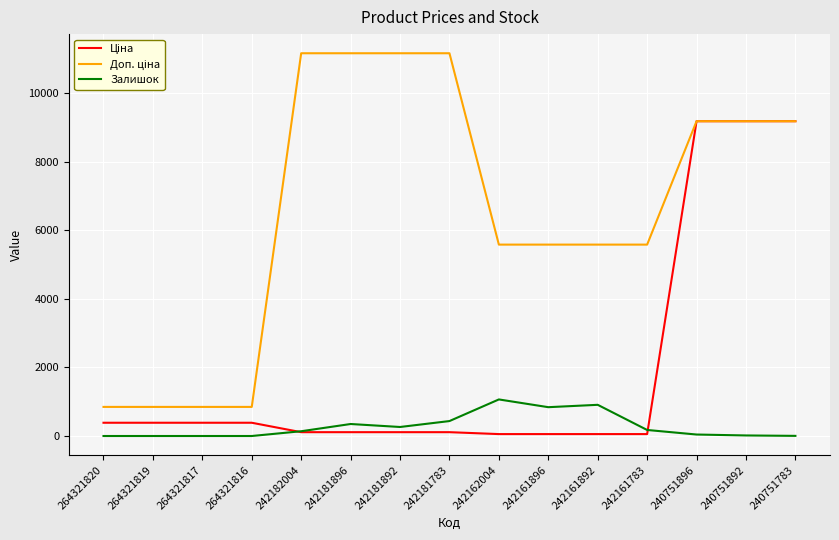

How many lines are shown in the chart?

3